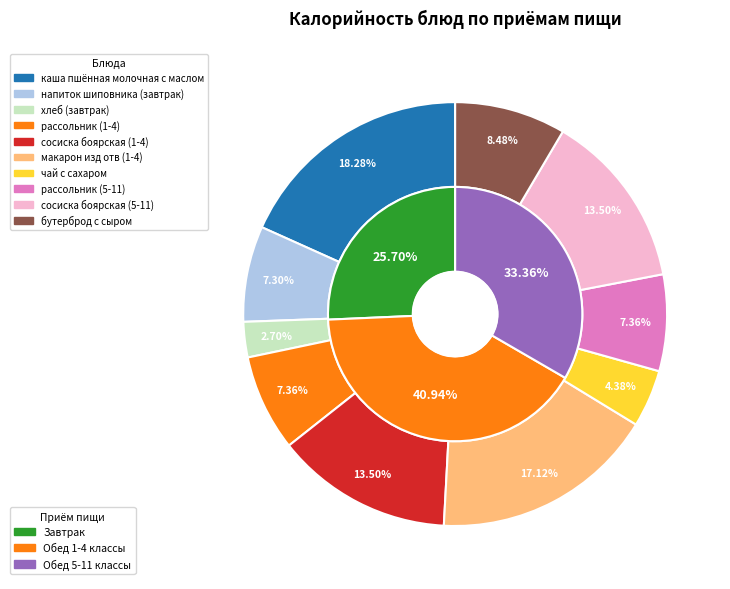

The сосиска боярская (1-4) slice represents 21% of the pie. True or false?

False